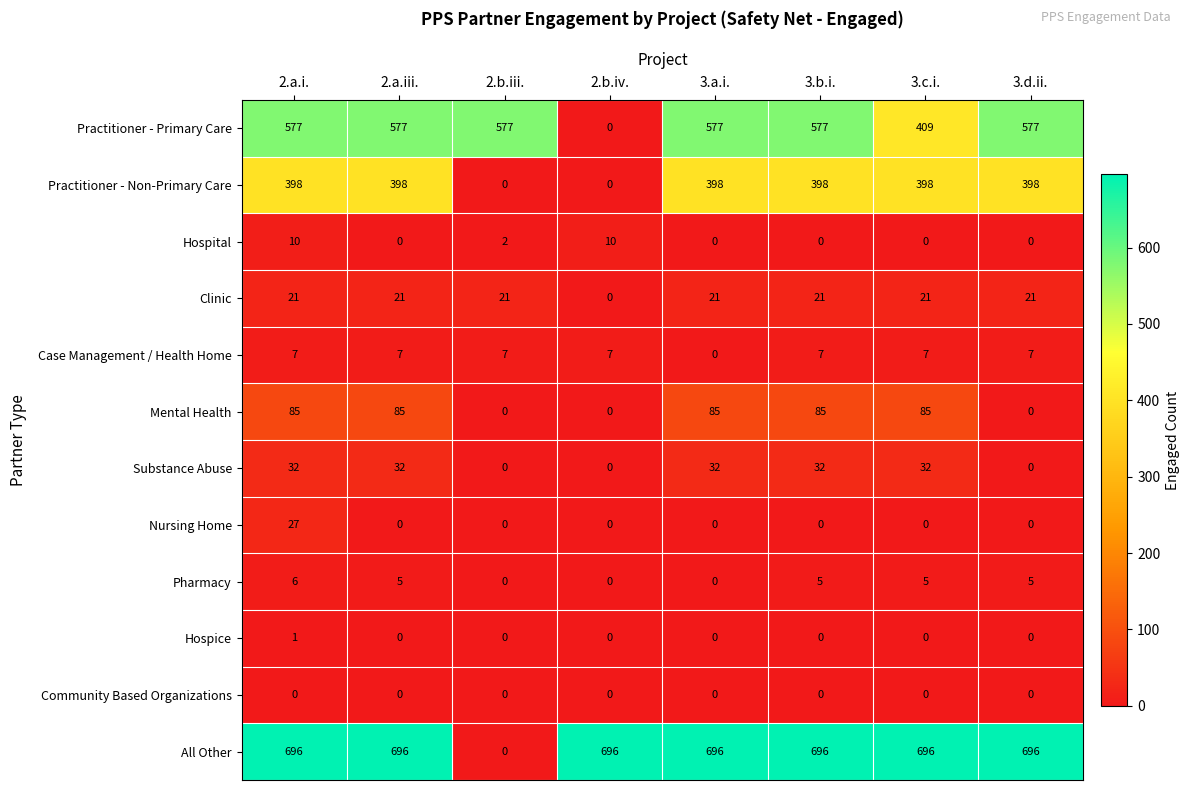

What is the sum of the Mental Health values at 3.c.i. and 2.b.iii.?

85